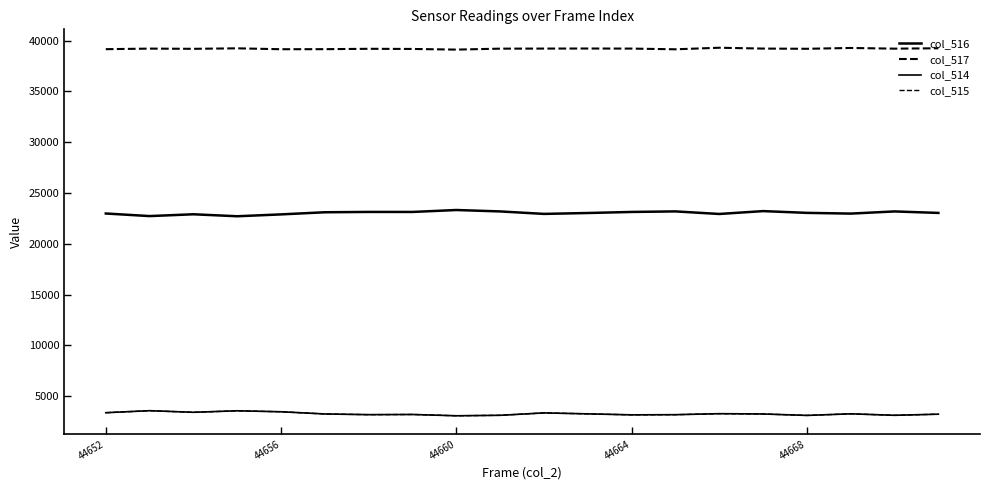

What is the sum of all col_515 values?

65620